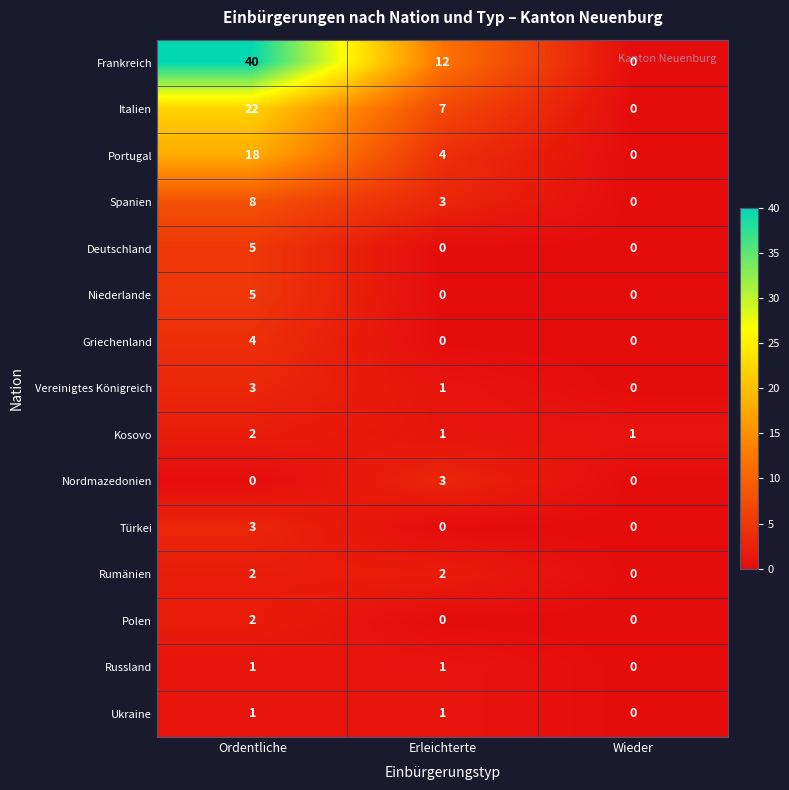

Is the value of Vereinigtes Königreich at Ordentliche greater than the value of Niederlande at Ordentliche?

No